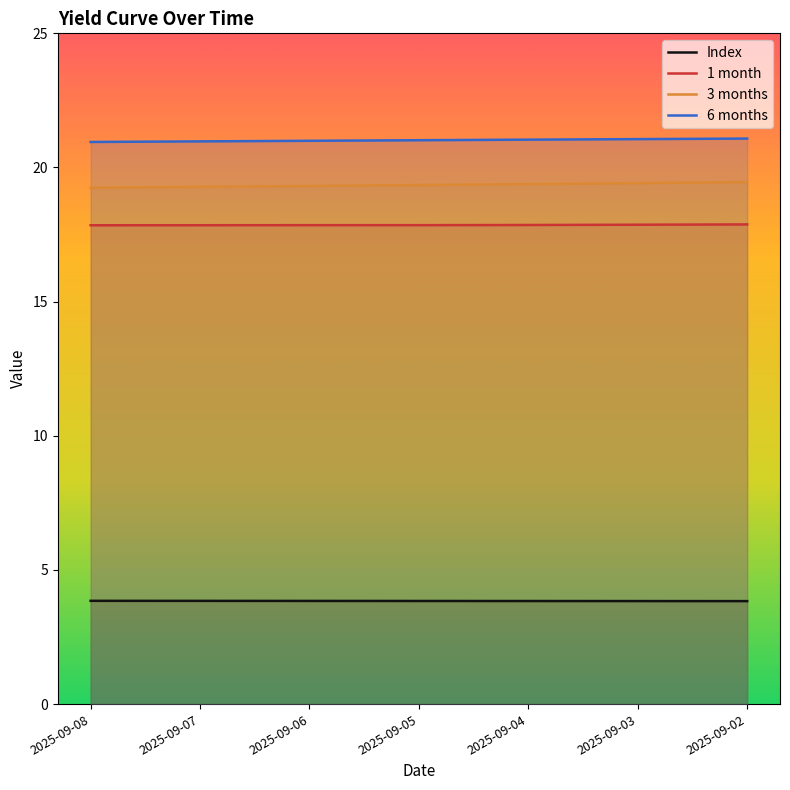

Rank the categories by 3 months value from highest to lowest.

2025-09-02, 2025-09-03, 2025-09-04, 2025-09-05, 2025-09-06, 2025-09-07, 2025-09-08